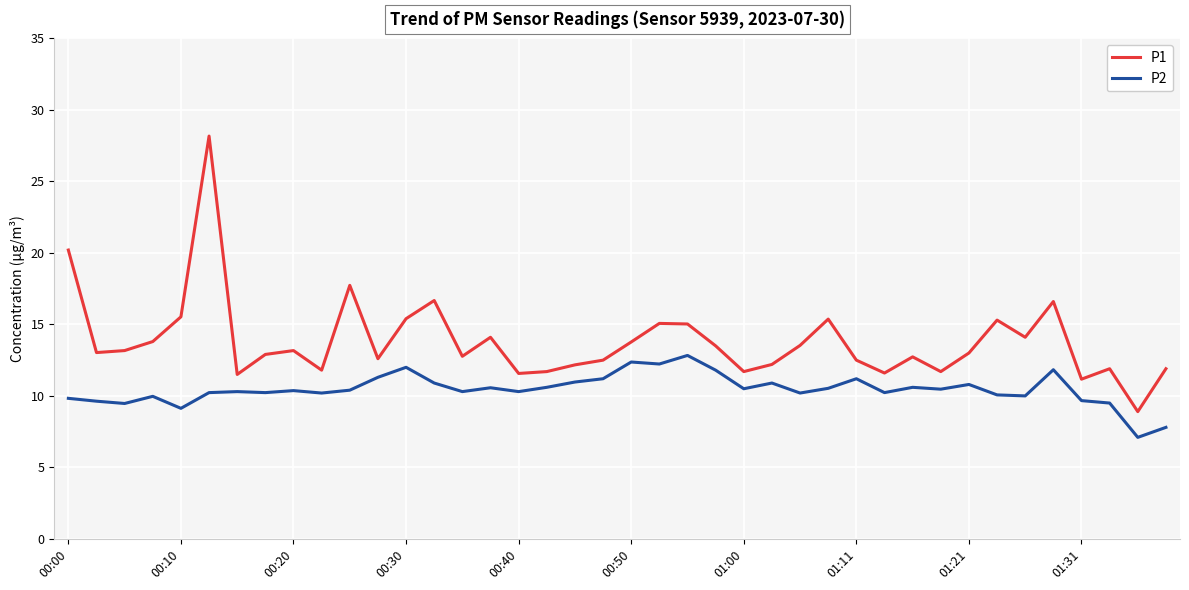

How many lines are shown in the chart?

2